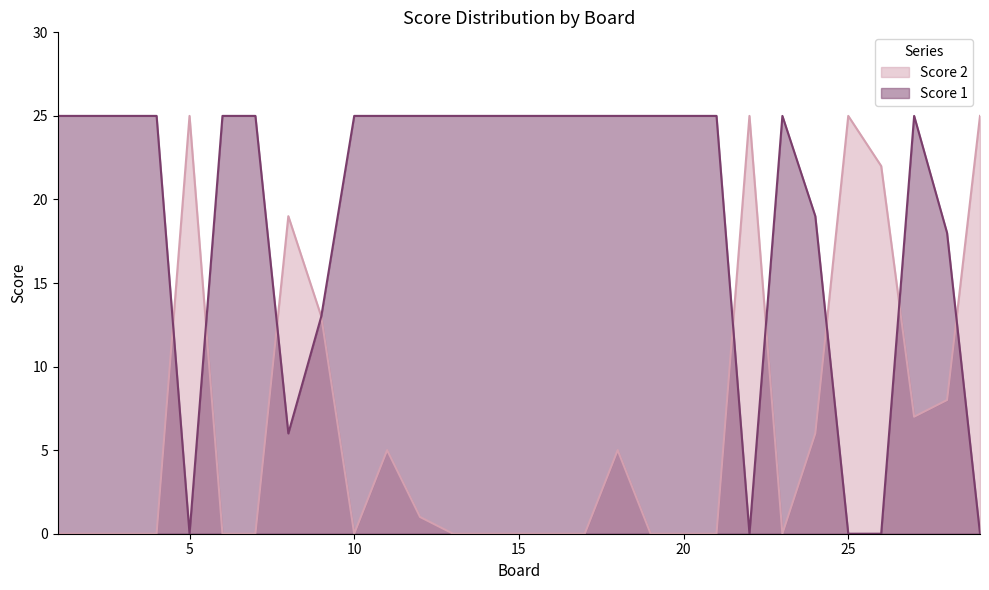

Where do Score 2 and Score 1 first cross each other?

4 and 5